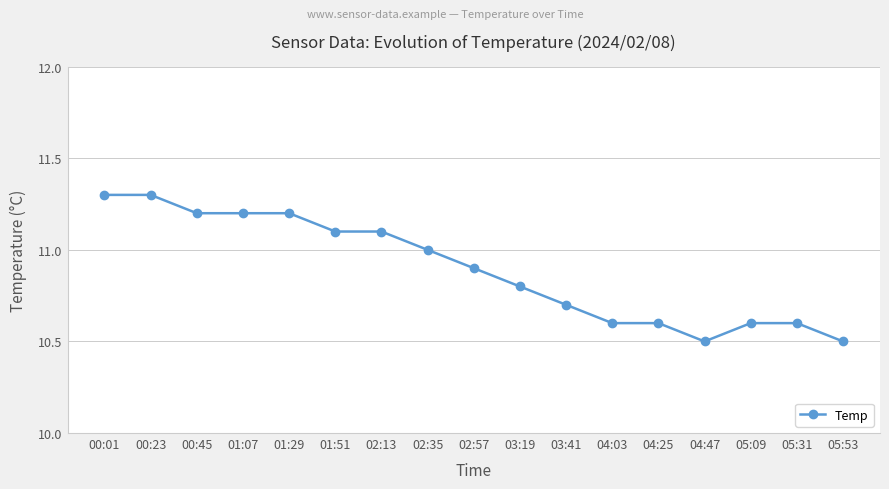

What is the sum of all values?

185.2